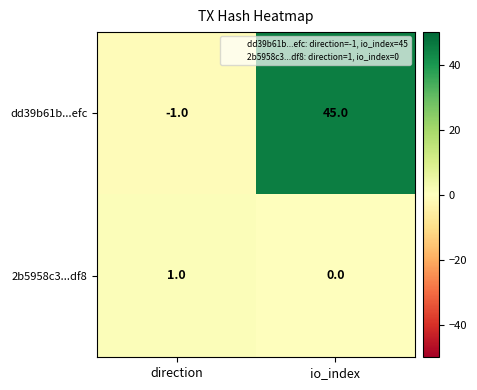

Reading right to left, transcribe all the data shown in this chart.

dd39b61b...efc: io_index=45	direction=-1
2b5958c3...df8: io_index=0	direction=1